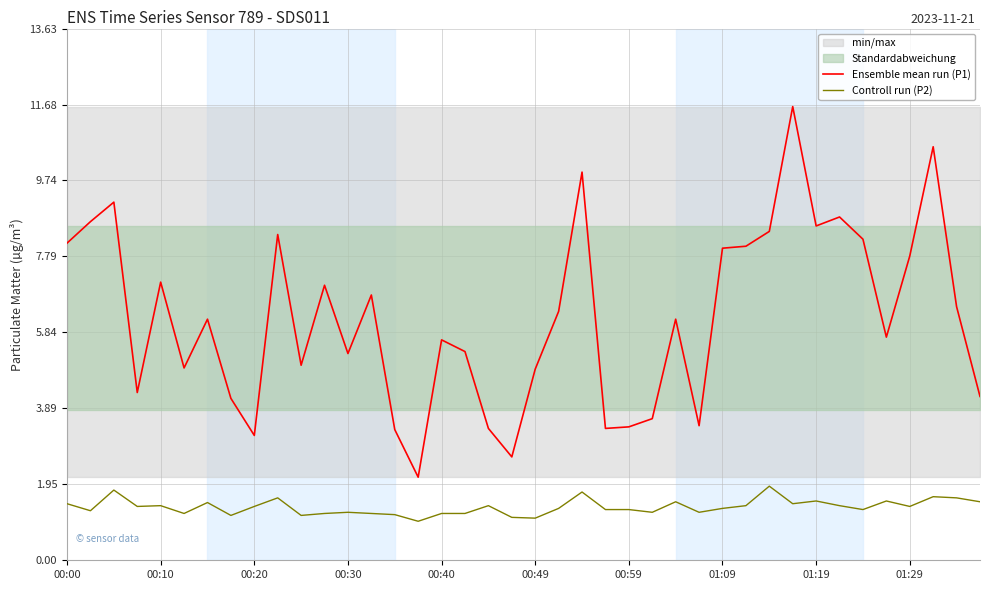

At which category is the sum across all series the highest?

31